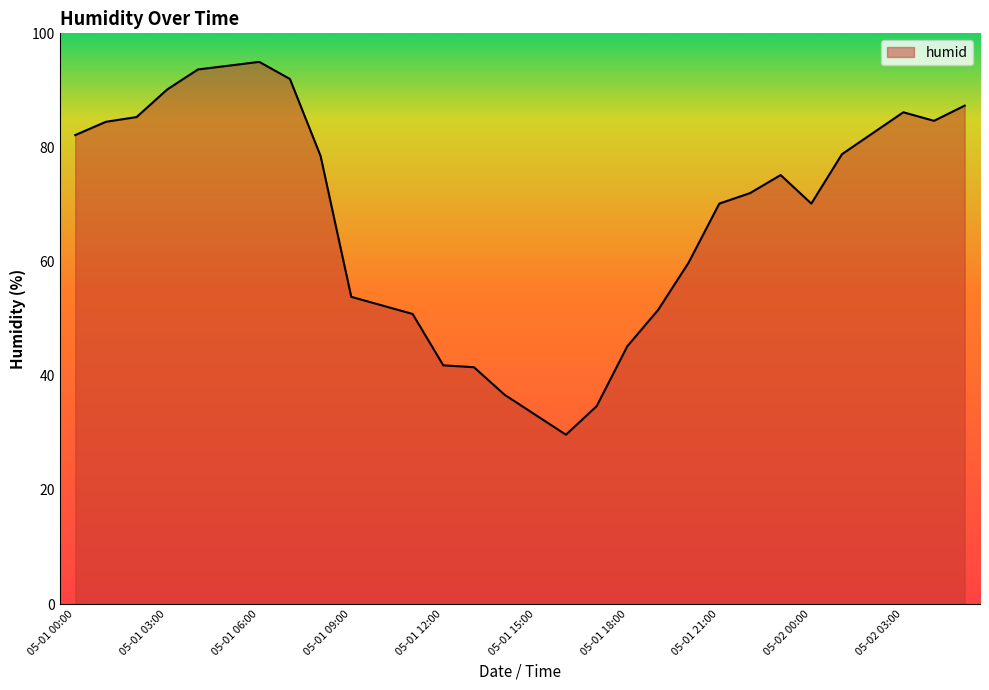

What is the difference between the maximum and minimum values?

65.3